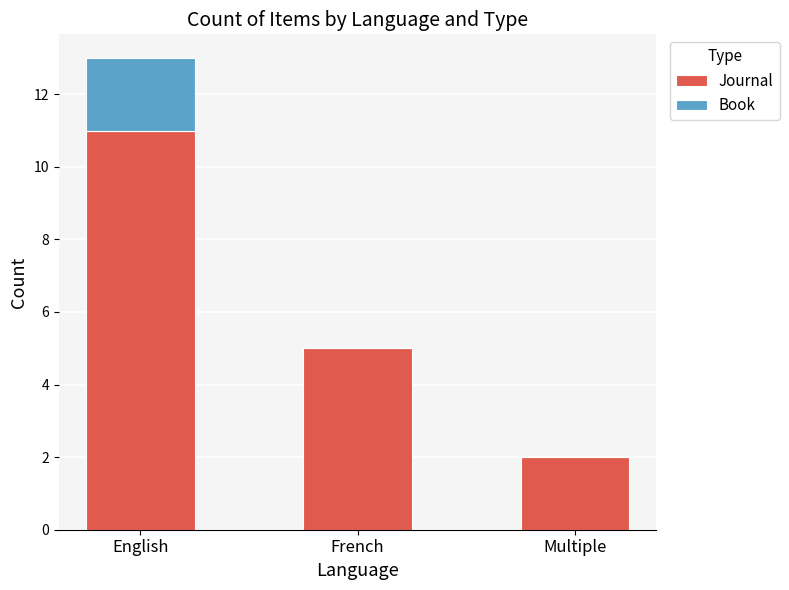

Reading left to right, what are the values for Journal?

English=11	French=5	Multiple=2